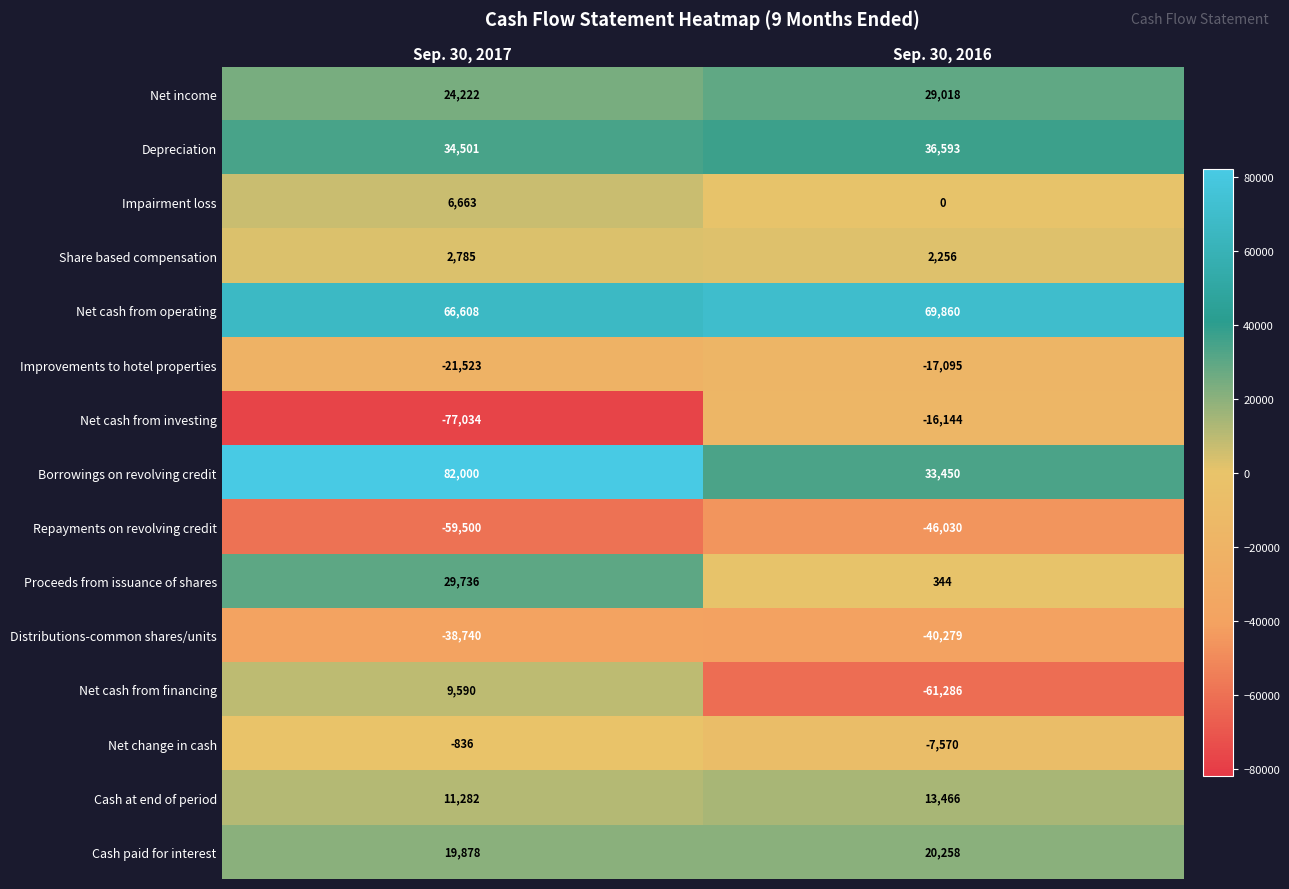

At which category does the chart reach its peak across all series?

Sep. 30, 2017